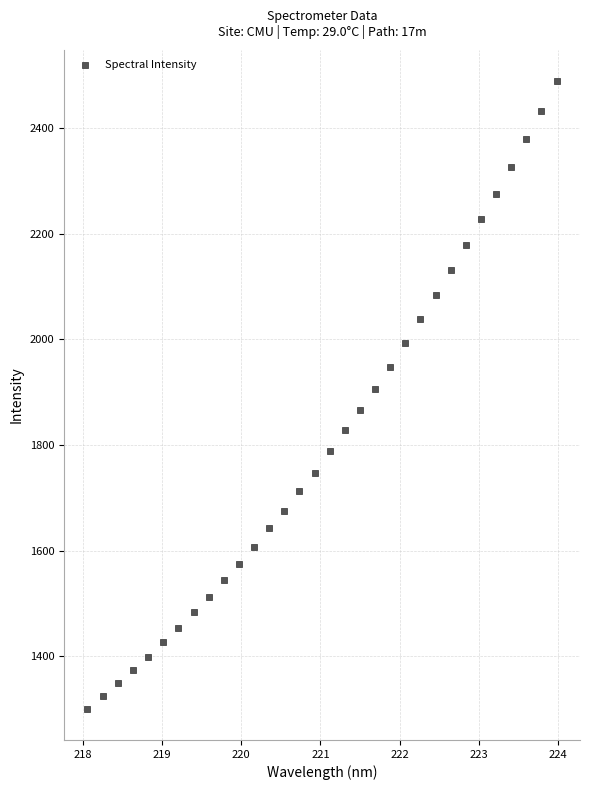

What is the range of X values (max minus min)?

5.9